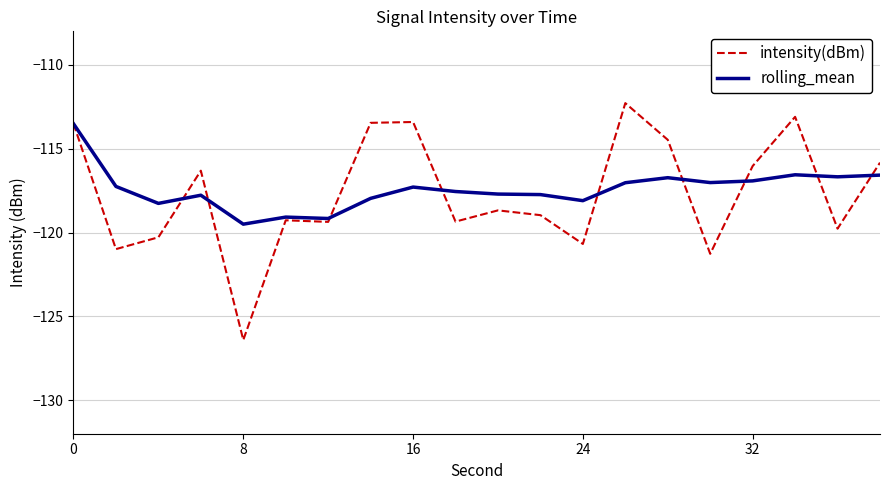

Rank the series by their average value, from highest to lowest.

rolling_mean, intensity(dBm)